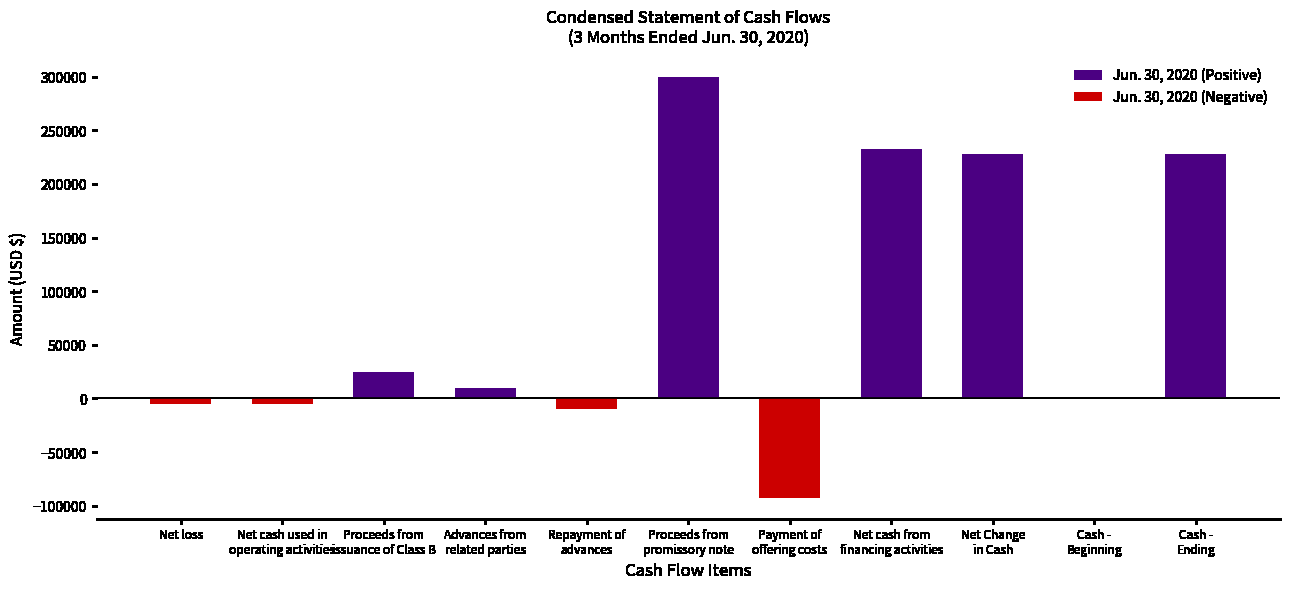

Read the Jun. 30, 2020 (Negative) value at Net loss.

-5193